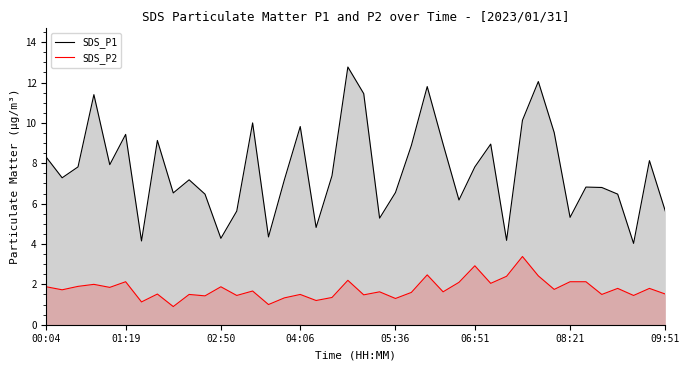

At 25, list the series in order from smallest to largest.

SDS_P2, SDS_P1